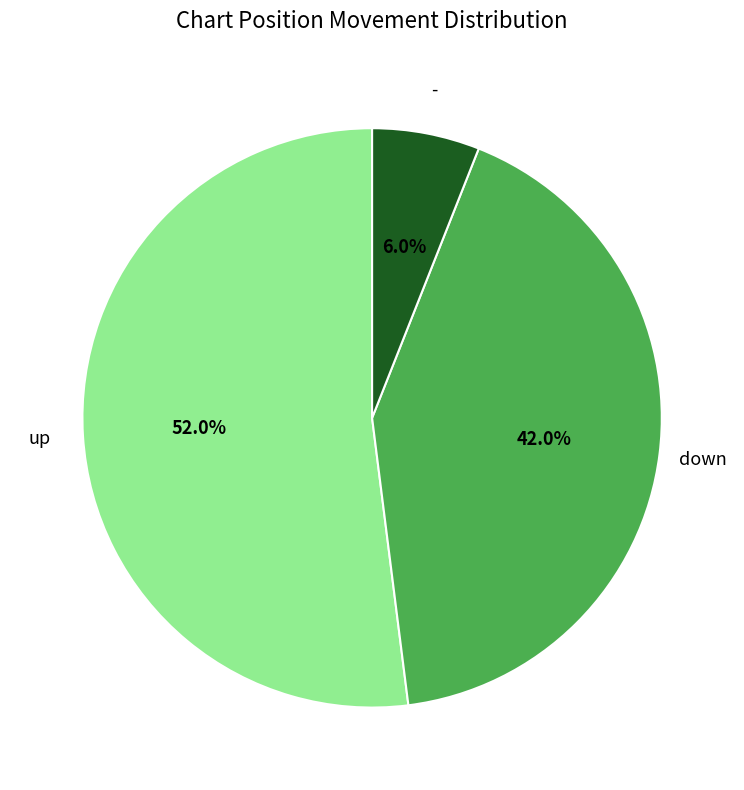

Is there a majority slice in this chart?

Yes